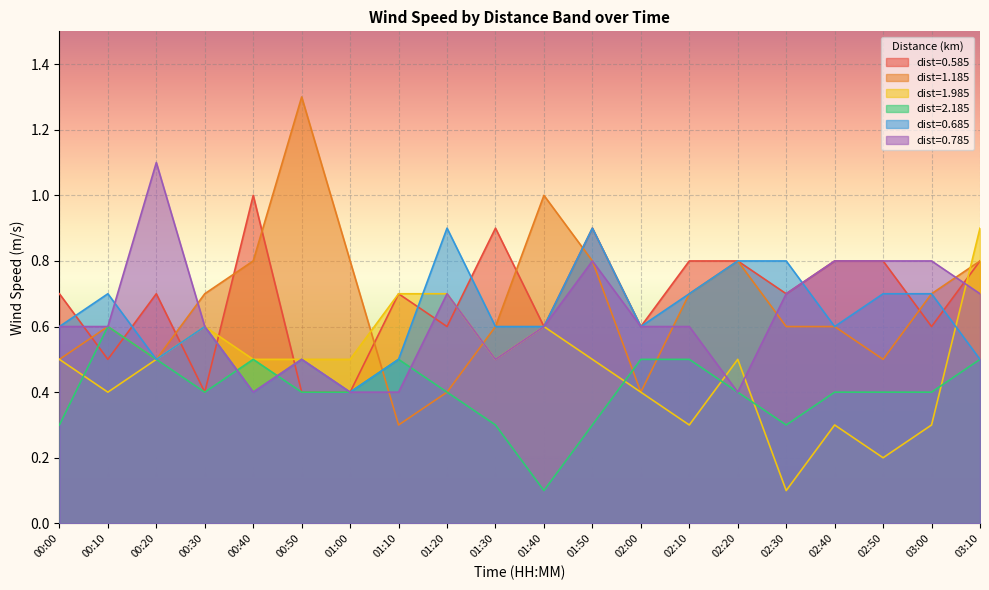

Where is 1.985 nearest to the value 0?

02:30